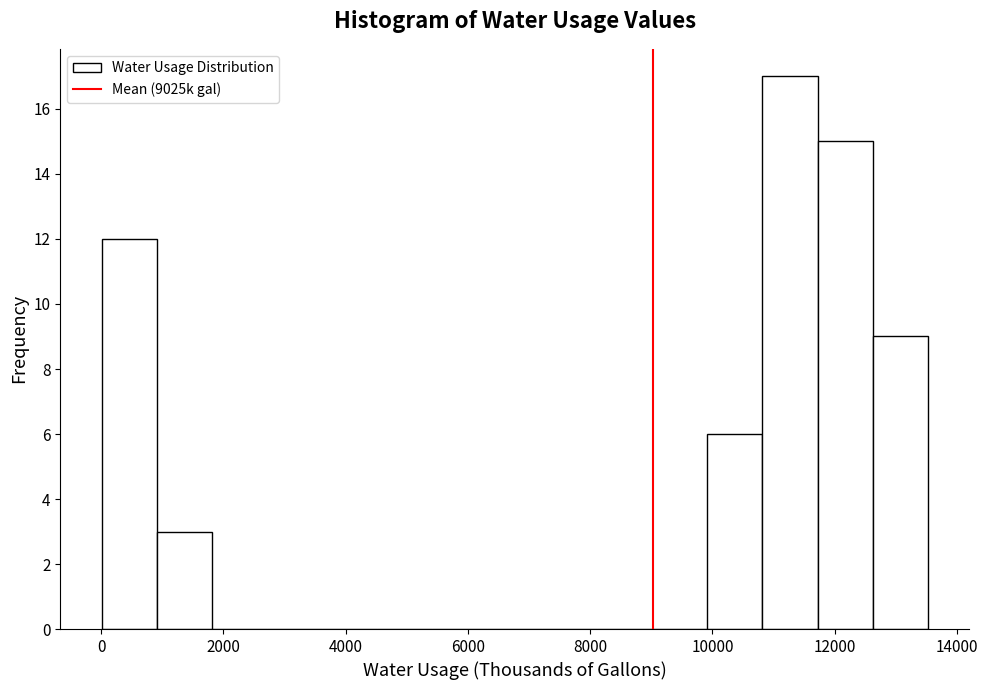

What is the height of the bar covering 11800 to 12600 on the x-axis? Neither the bar edges nor the heights are printed on the chart, so give them approximately, as read against the axes.

15